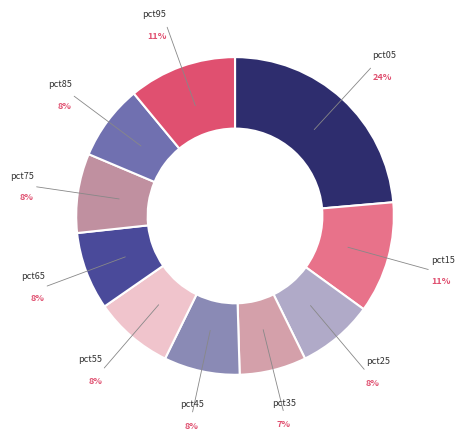

Is there any slice that represents more than half of the pie?

No